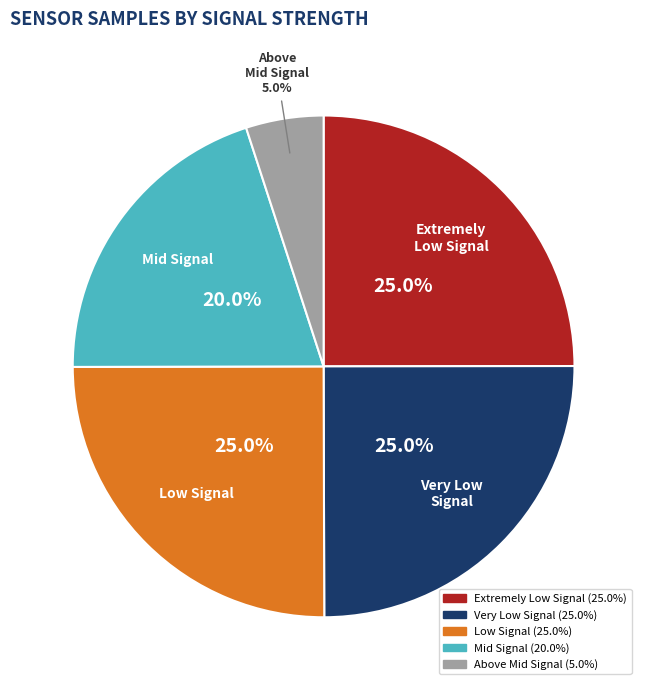

What percentage do Mid Signal and Above Mid Signal together represent?

25.0%